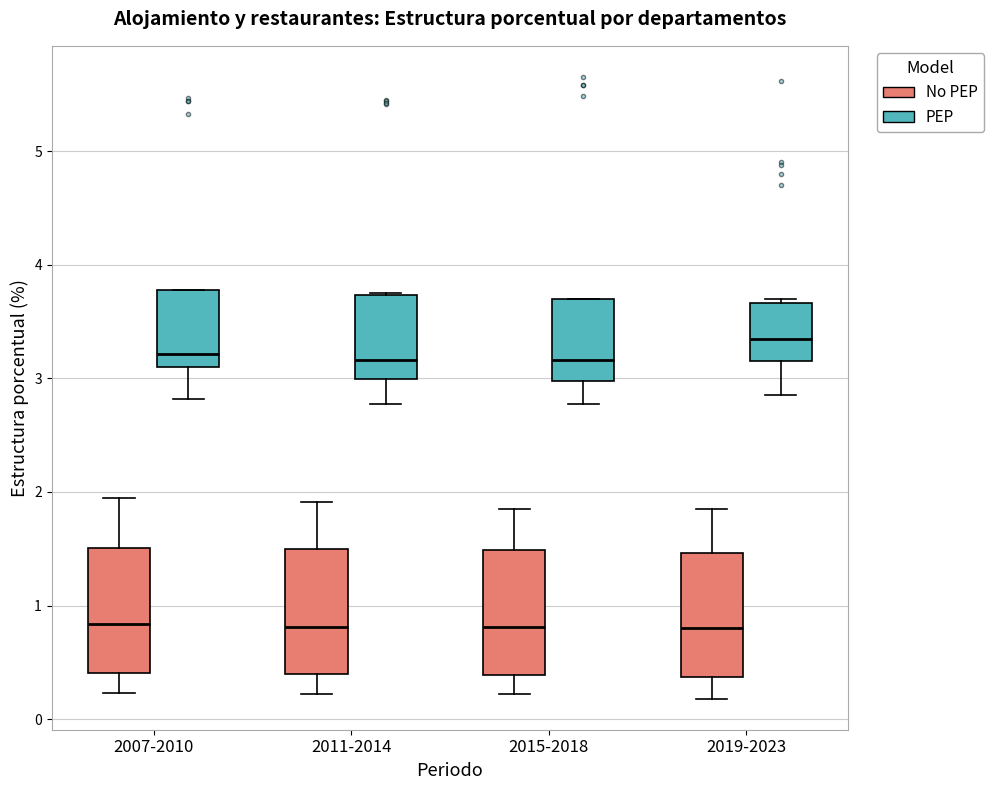

Reading left to right, transcribe this box plot: for each box, give where its median line is, the range the box spans, and where its two whiskers end, as read against the y-axis. The values are not printed on the chart, so give them approximately, as read against the axis.

2007-2010 (No PEP): median 0.8, box 0.4 to 1.5, whiskers 0.2 to 2.0
2007-2010 (PEP): median 3.2, box 3.1 to 3.8, whiskers 2.8 to 3.8
2011-2014 (No PEP): median 0.8, box 0.4 to 1.5, whiskers 0.2 to 1.9
2011-2014 (PEP): median 3.2, box 3.0 to 3.7, whiskers 2.8 to 3.8
2015-2018 (No PEP): median 0.8, box 0.4 to 1.5, whiskers 0.2 to 1.9
2015-2018 (PEP): median 3.2, box 3.0 to 3.7, whiskers 2.8 to 3.7
2019-2023 (No PEP): median 0.8, box 0.4 to 1.5, whiskers 0.2 to 1.8
2019-2023 (PEP): median 3.3, box 3.2 to 3.7, whiskers 2.9 to 3.7 (just above the box's upper edge)